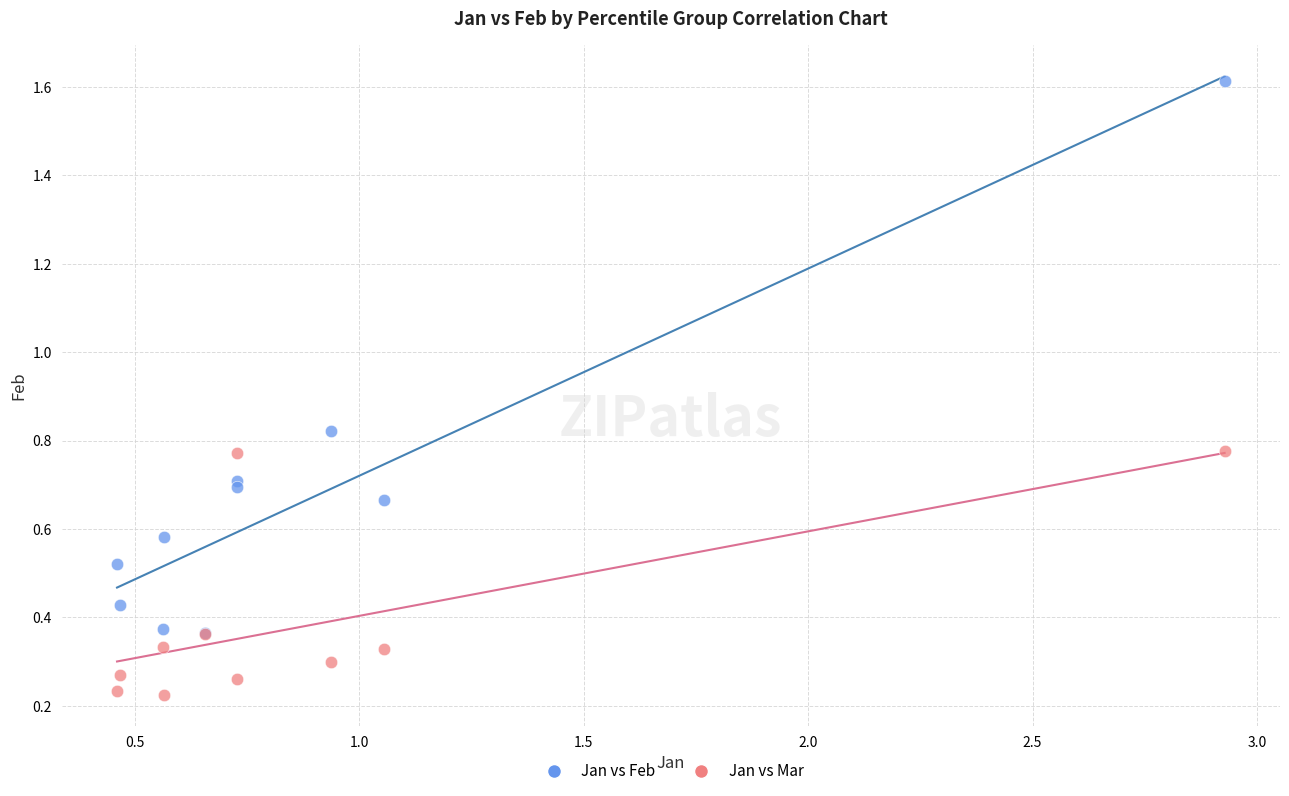

What are all the series names shown in the legend?

Jan vs Feb, Jan vs Mar